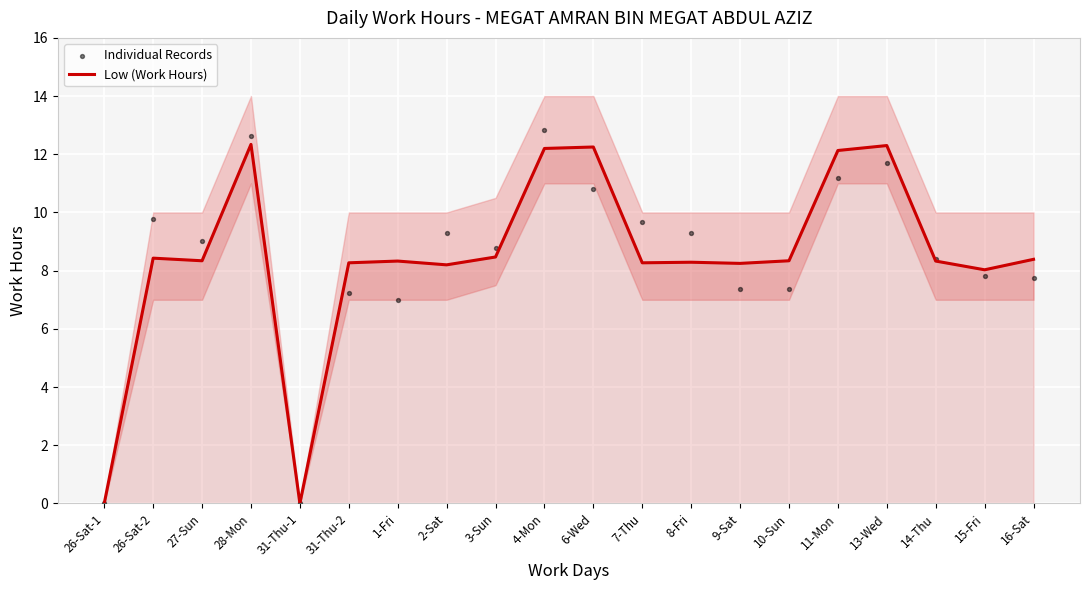

What are all the series names shown in the legend?

Low (Work Hours), Individual Records